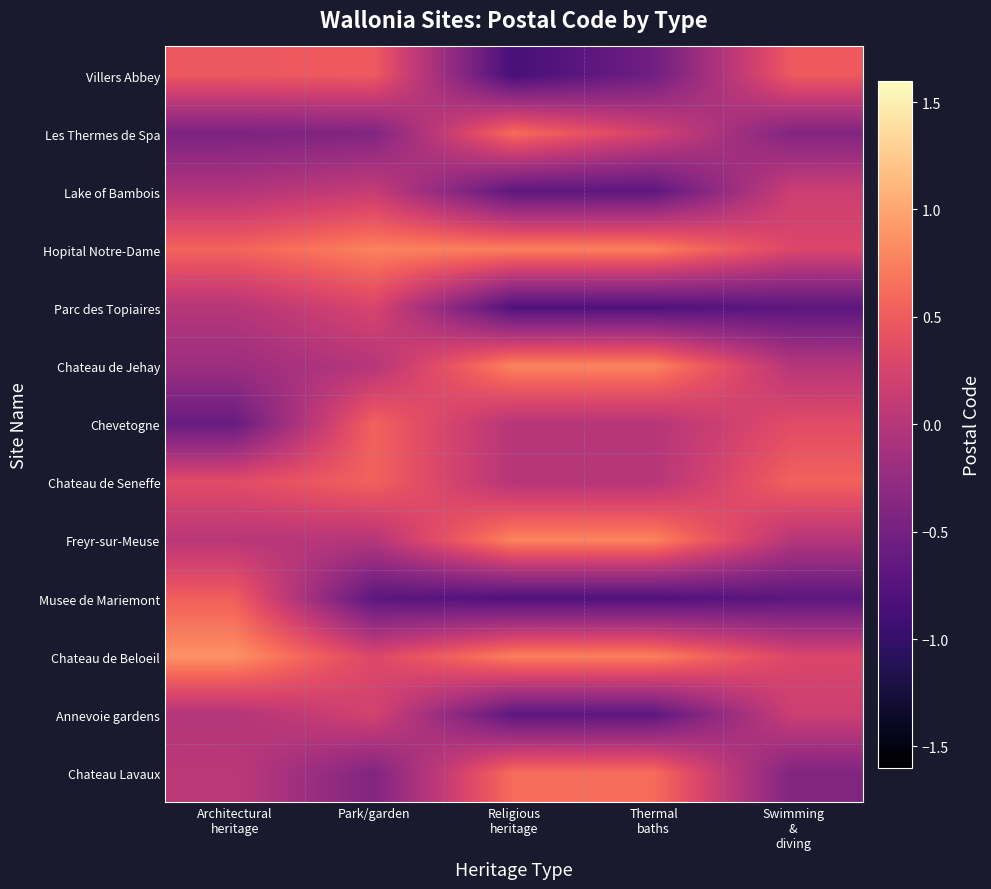

What is the difference between the highest and lowest values at Thermal
baths?

1.6